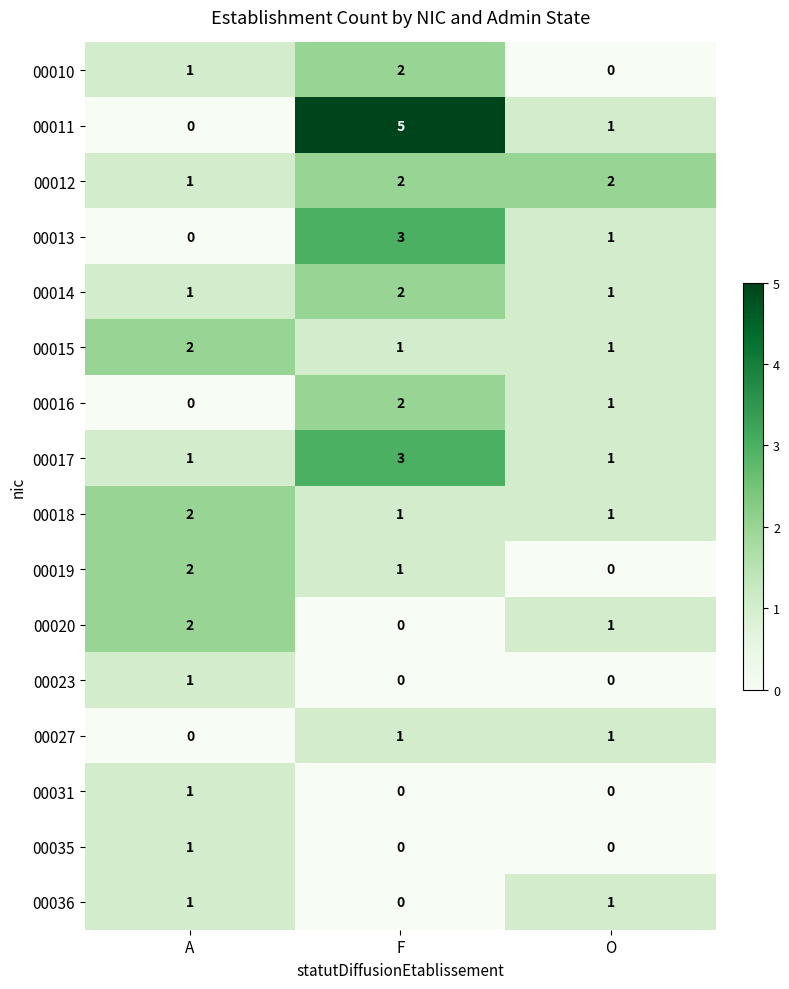

At which label does 00016 first exceed 1?

F